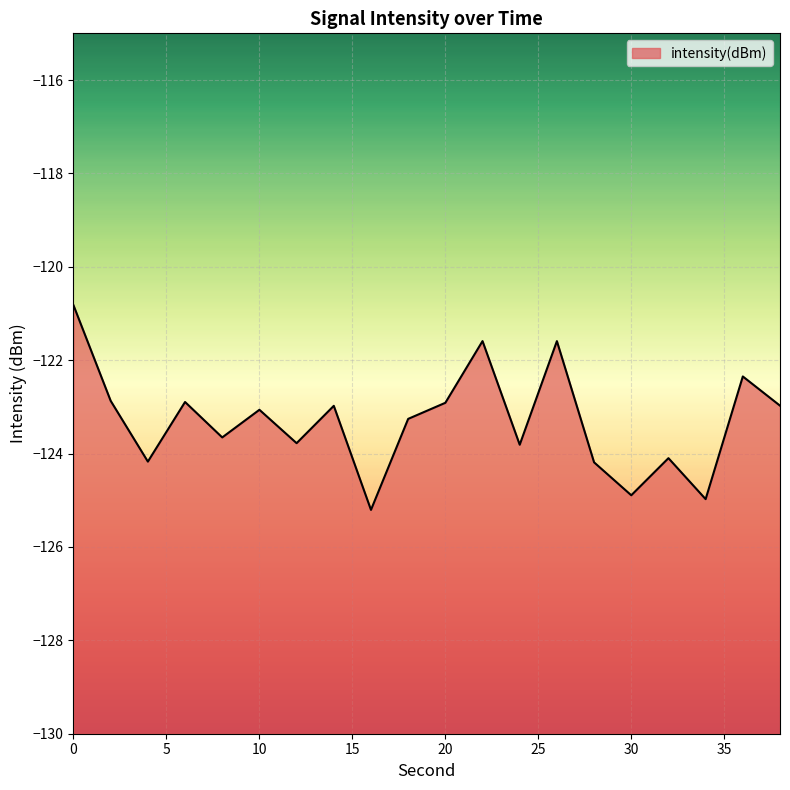

Rank the categories by value from highest to lowest.

0, 22, 26, 36, 2, 6, 20, 38, 14, 10, 18, 8, 12, 24, 32, 4, 28, 30, 34, 16